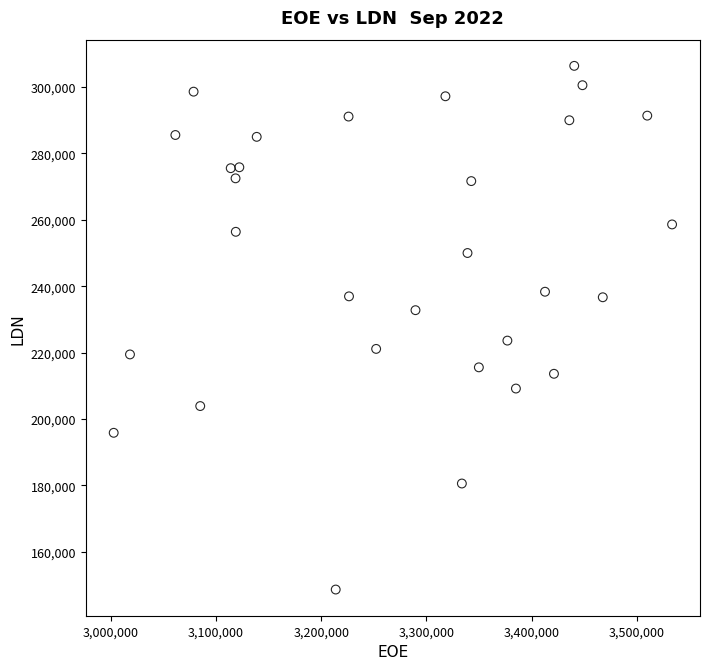

What is the range of X values (max minus min)?

530312